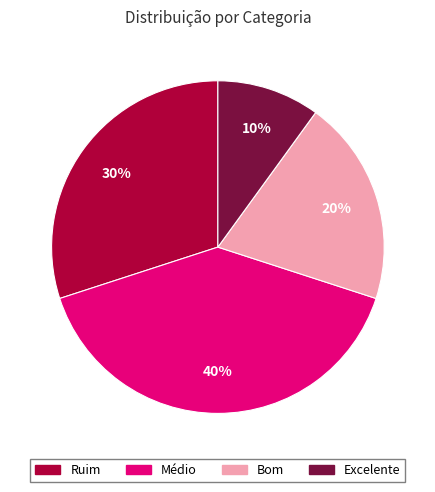

Is the sum of Bom and Excelente greater than half?

No